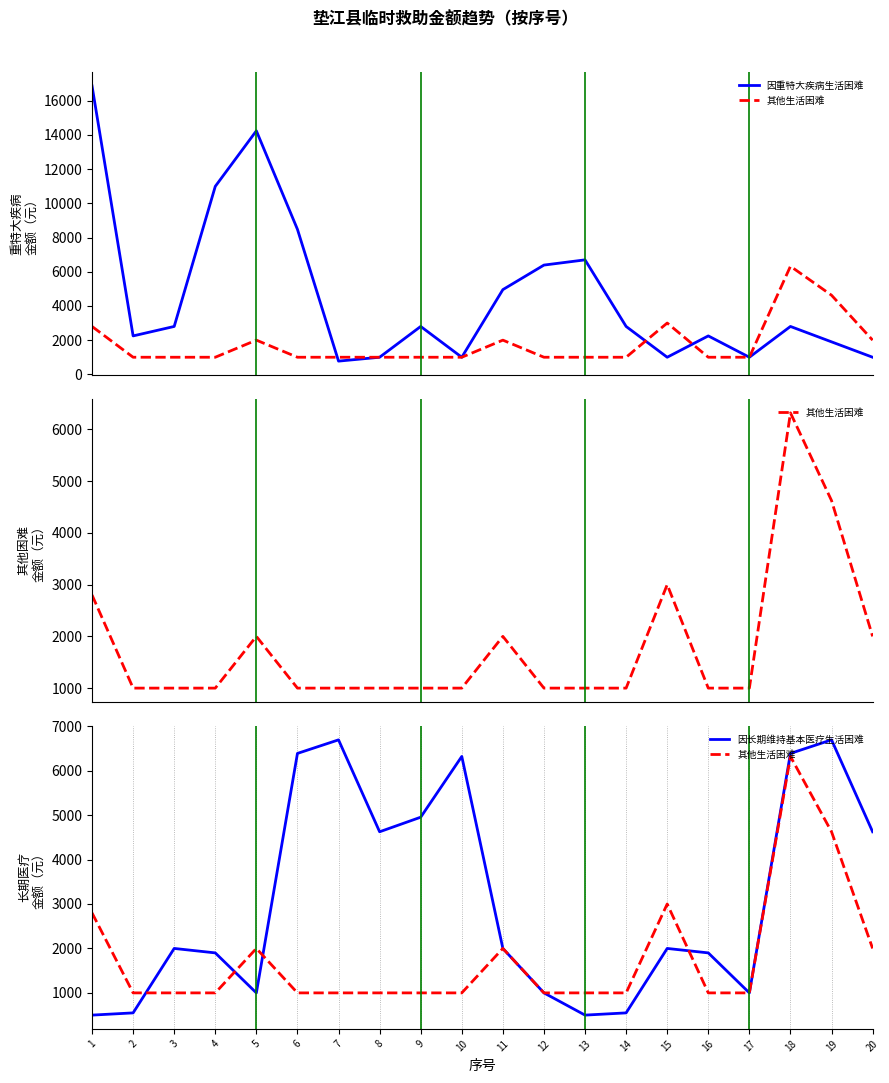

After their last crossing, which series has the higher values: 其他生活困难 or 因重特大疾病生活困难?

因重特大疾病生活困难